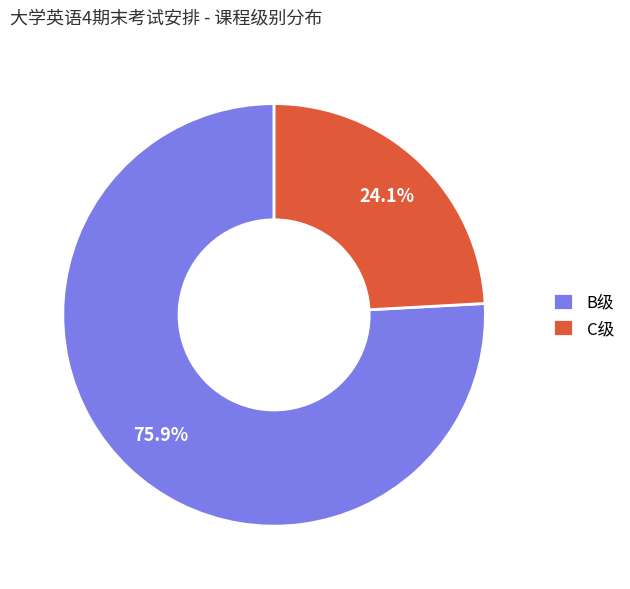

Is it true that B级 is 86% of the pie?

False